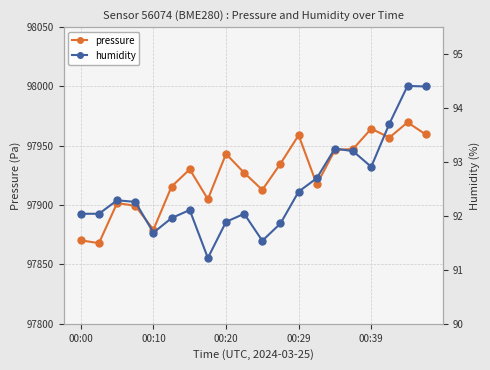

True or false: pressure has more than 1 points higher than both neighbors.

True